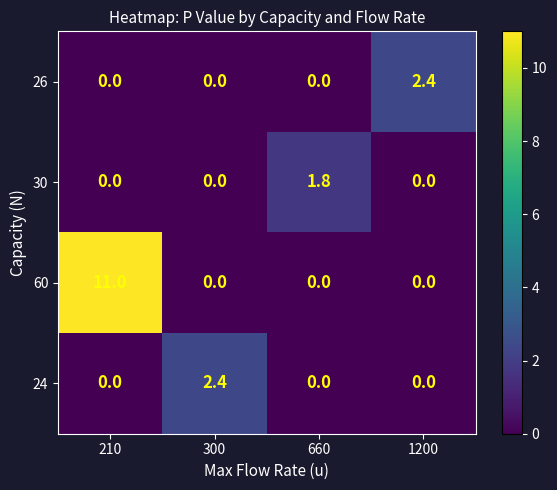

The 60 series shows 0.0 at 660. True or false?

True